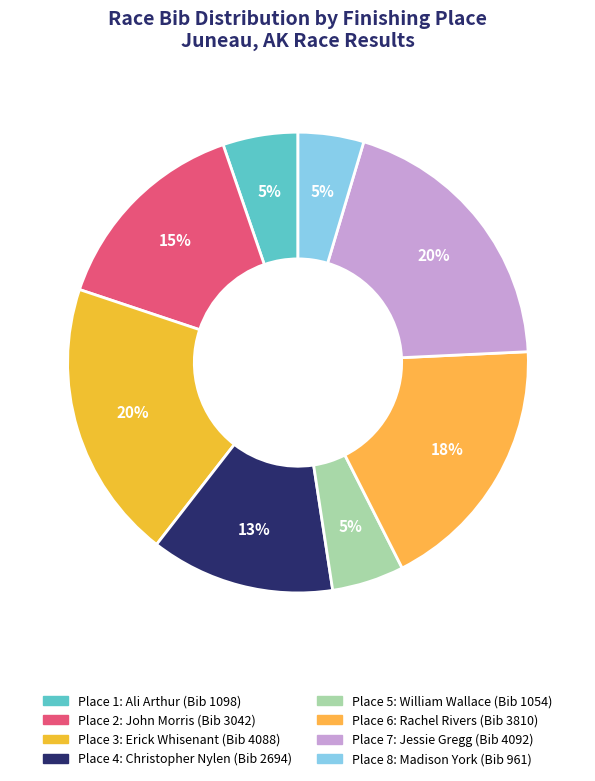

Count the number of slices in the pie.

8